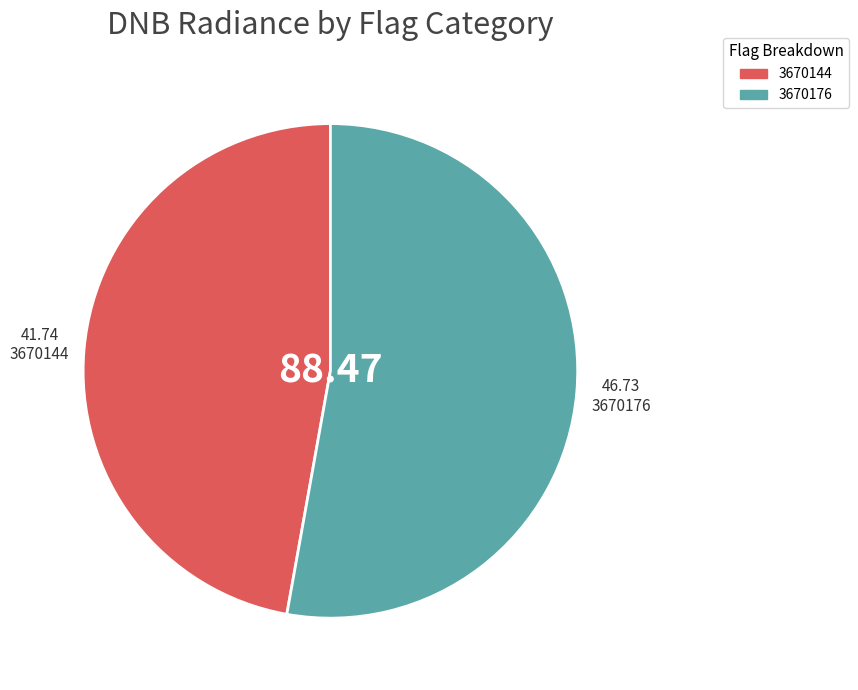

Rank the categories by value from highest to lowest.

3670176, 3670144